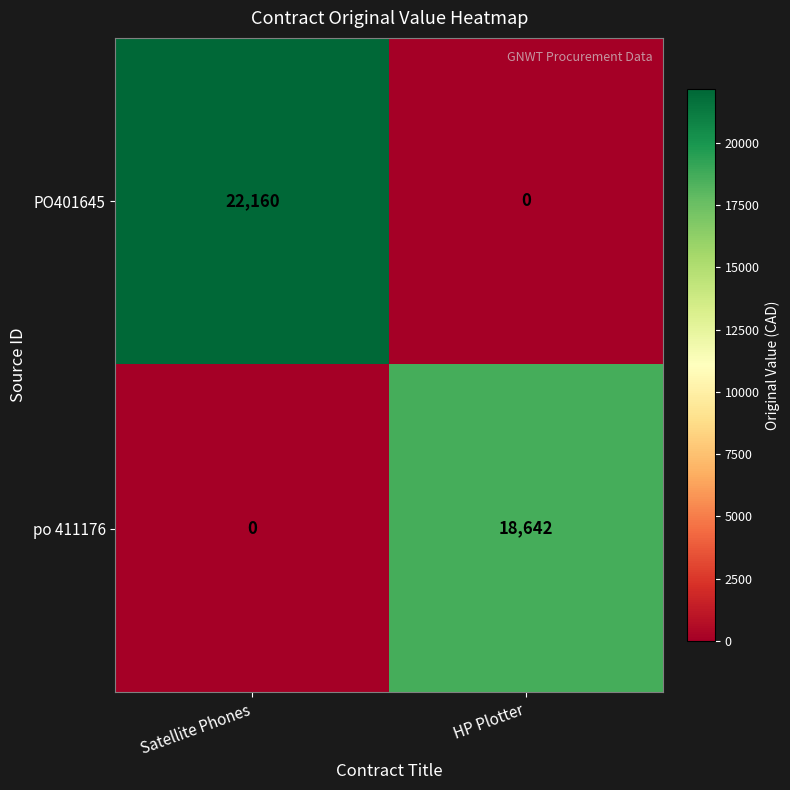

Count the number of data series in this chart.

2